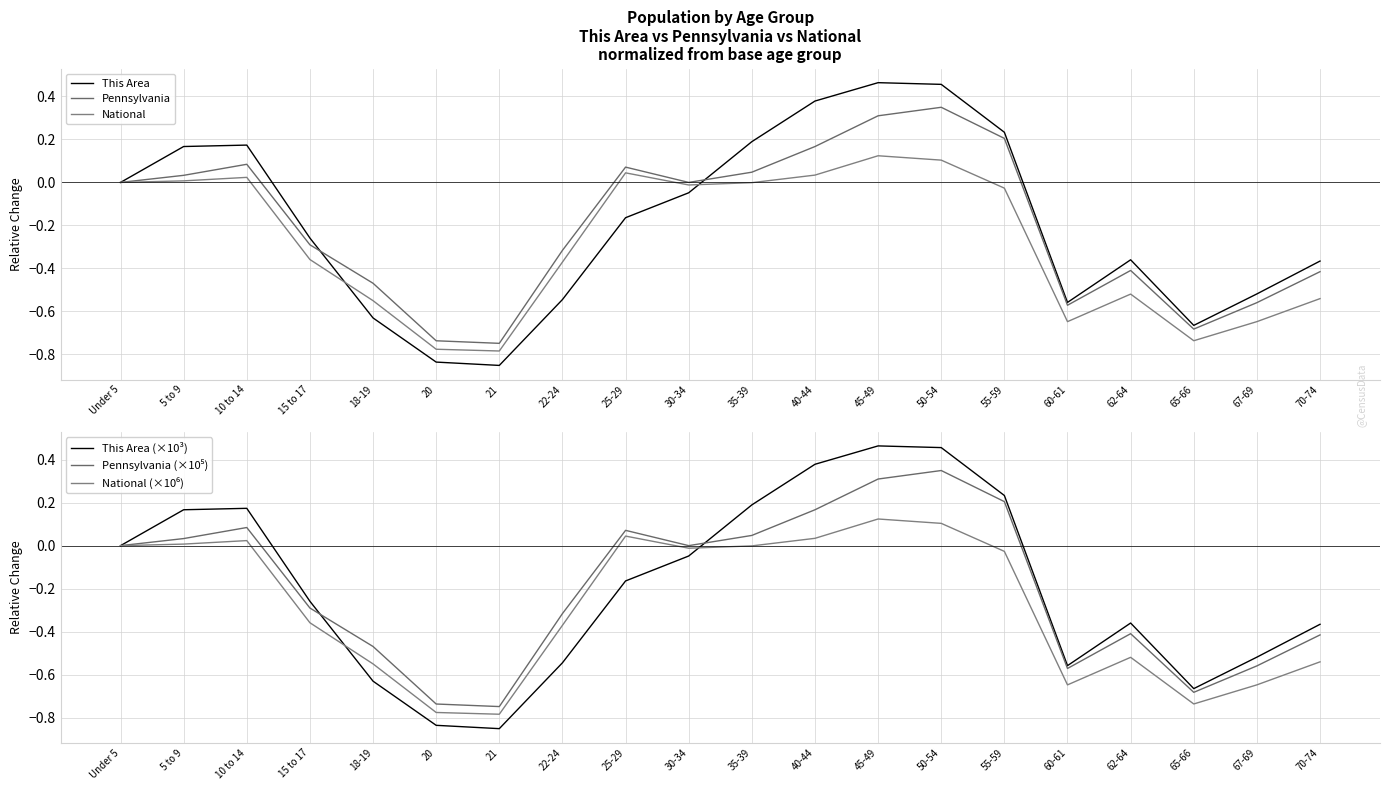

Is the value of National (×10⁶) at 40-44 greater than the value of Pennsylvania at 18-19?

Yes